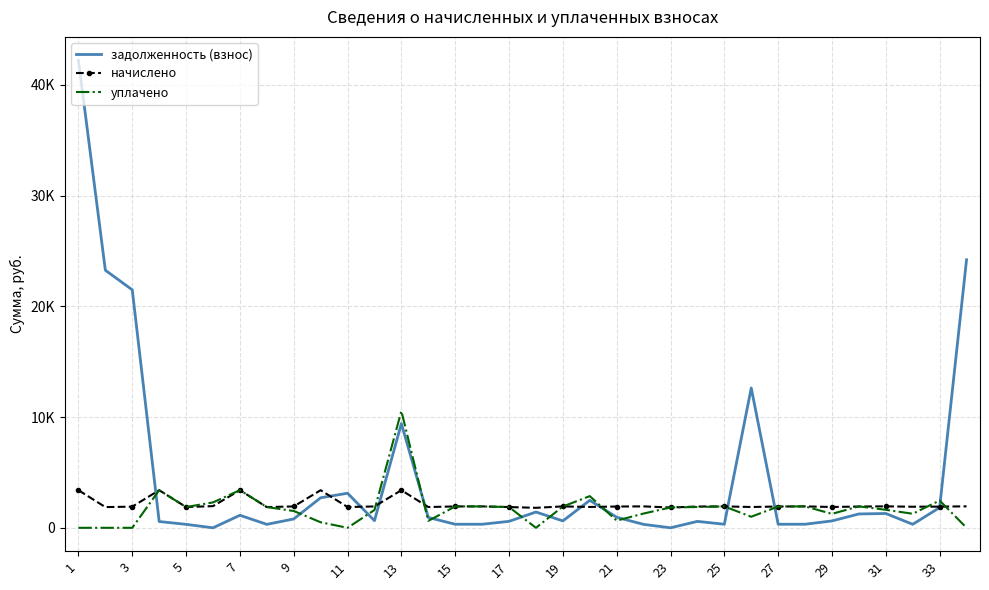

What are all the series names shown in the legend?

задолженность (взнос), начислено, уплачено